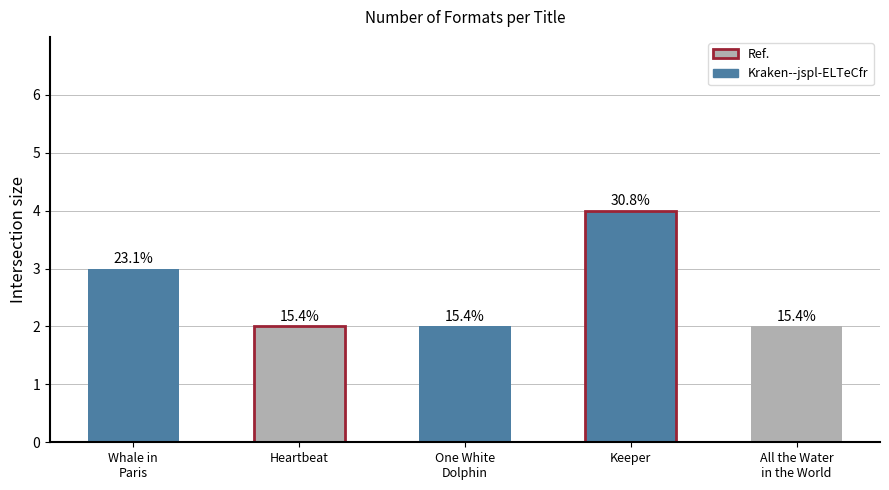

What is the label of the 2nd bar from the left?

Heartbeat